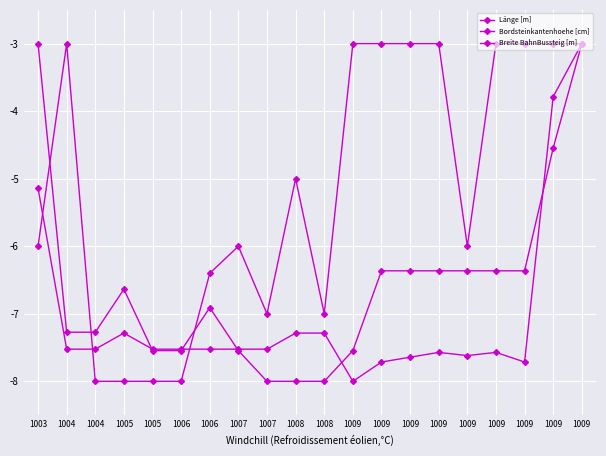

Count the number of data series in this chart.

3